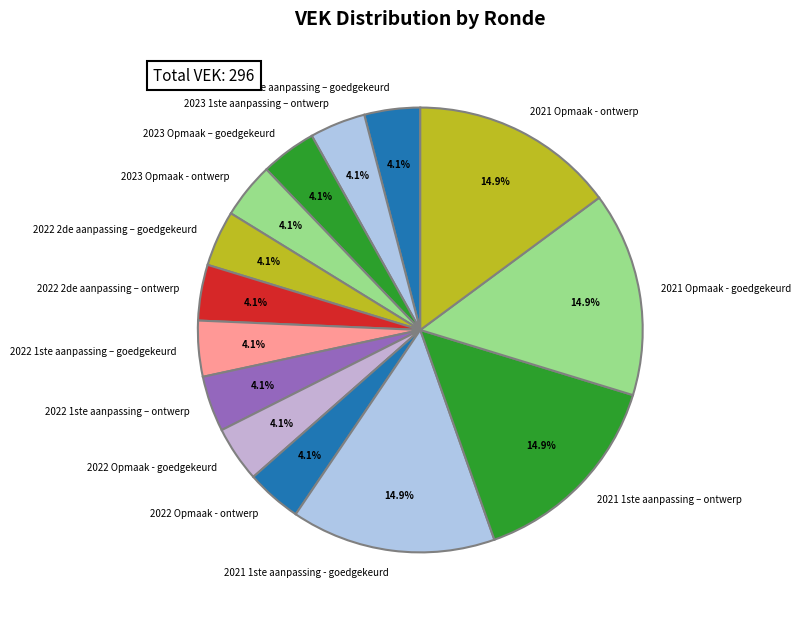

Do 2023 Opmaak – goedgekeurd and 2022 1ste aanpassing – ontwerp together represent more than half of the pie?

No